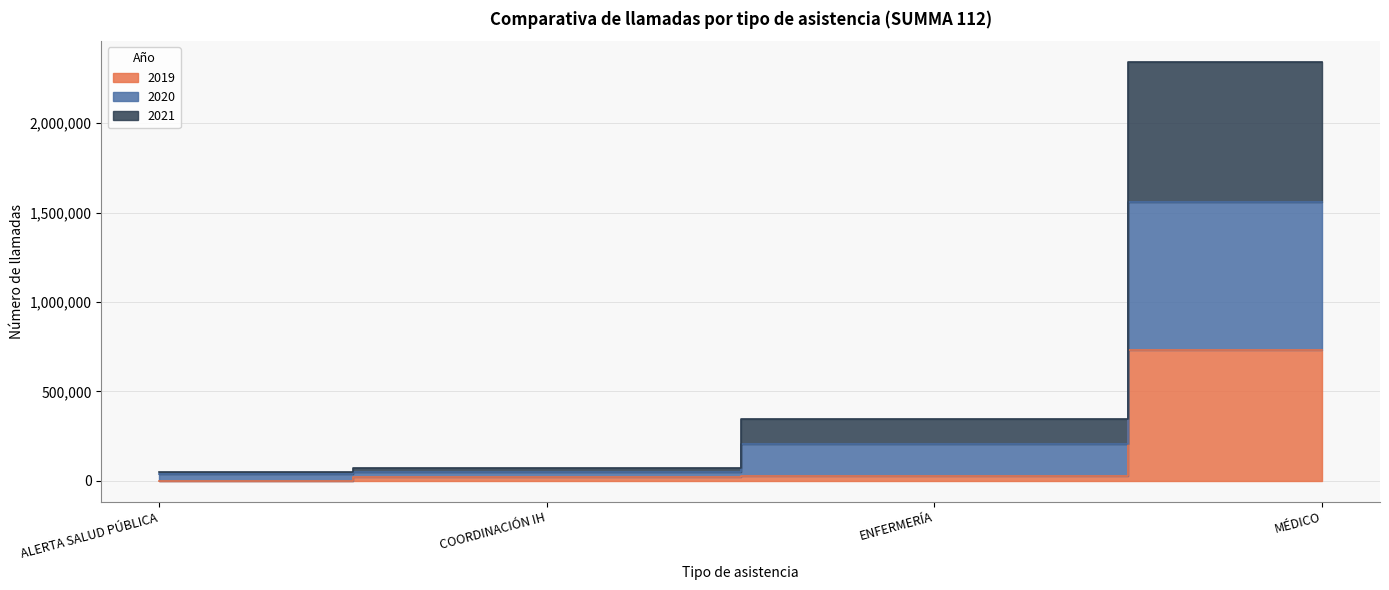

True or false: 2021 has more than 0 interior local peaks.

False